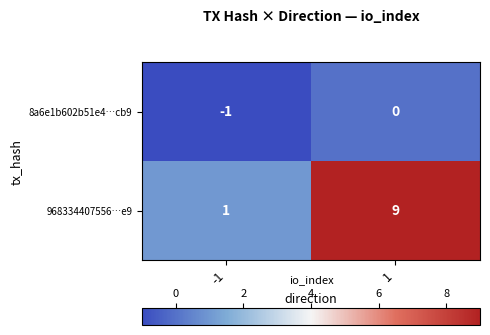

At which category is the sum across all series the highest?

1